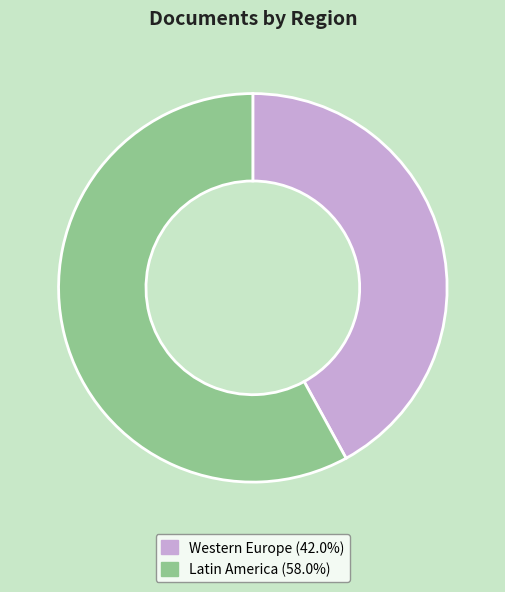

Does any single category account for the majority?

Yes